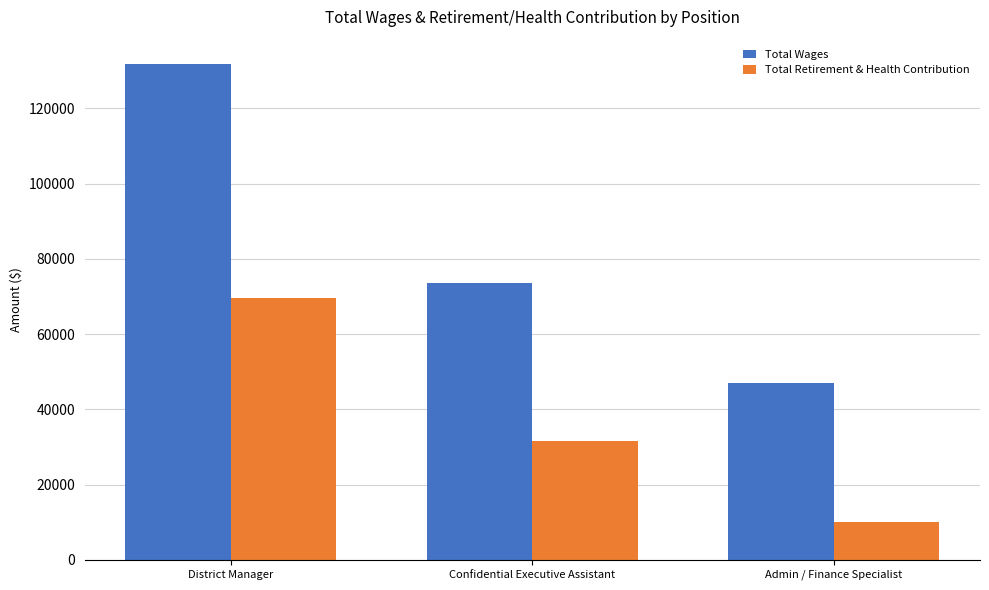

List the labels in order of Total Wages value, largest first.

District Manager, Confidential Executive Assistant, Admin / Finance Specialist